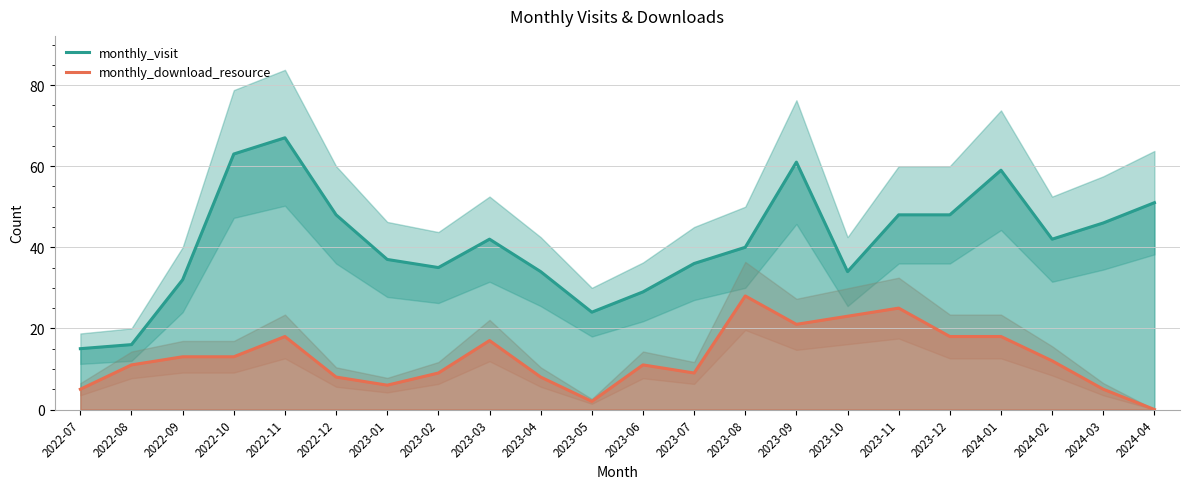

The monthly_download_resource series shows 0 at 2024-04. True or false?

True